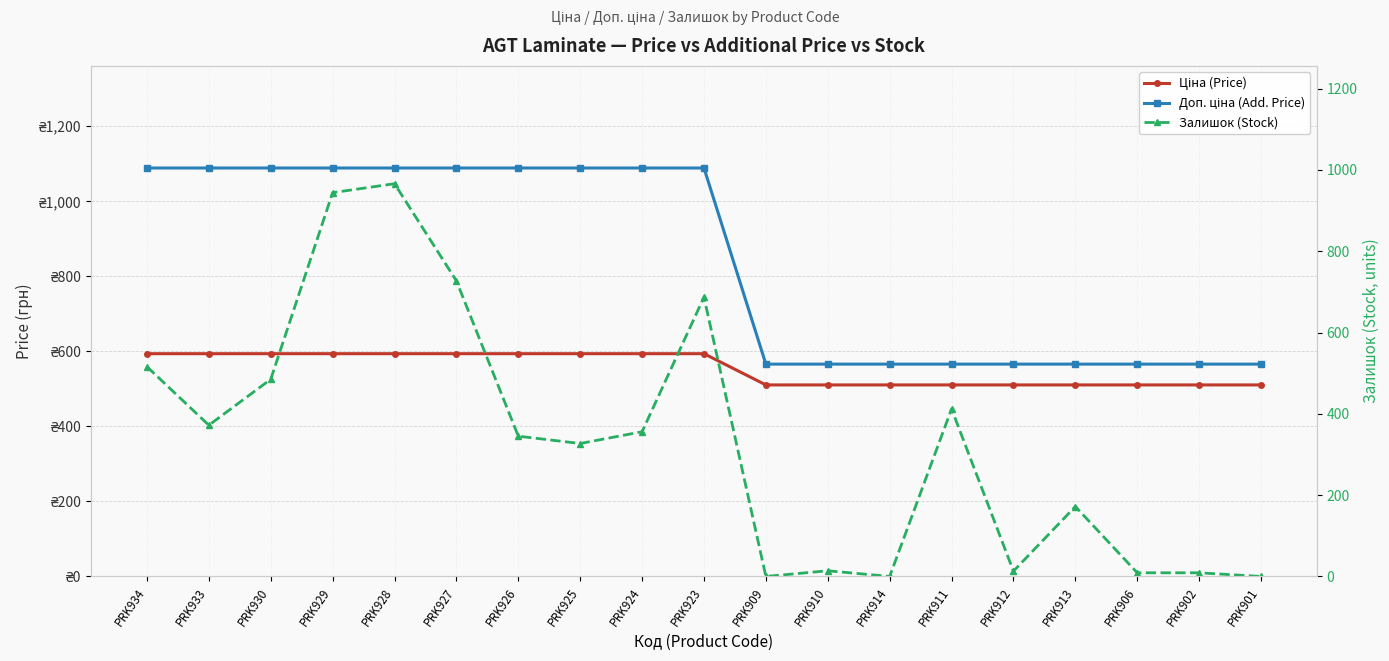

Does the chart display data point markers on the line(s)?

Yes